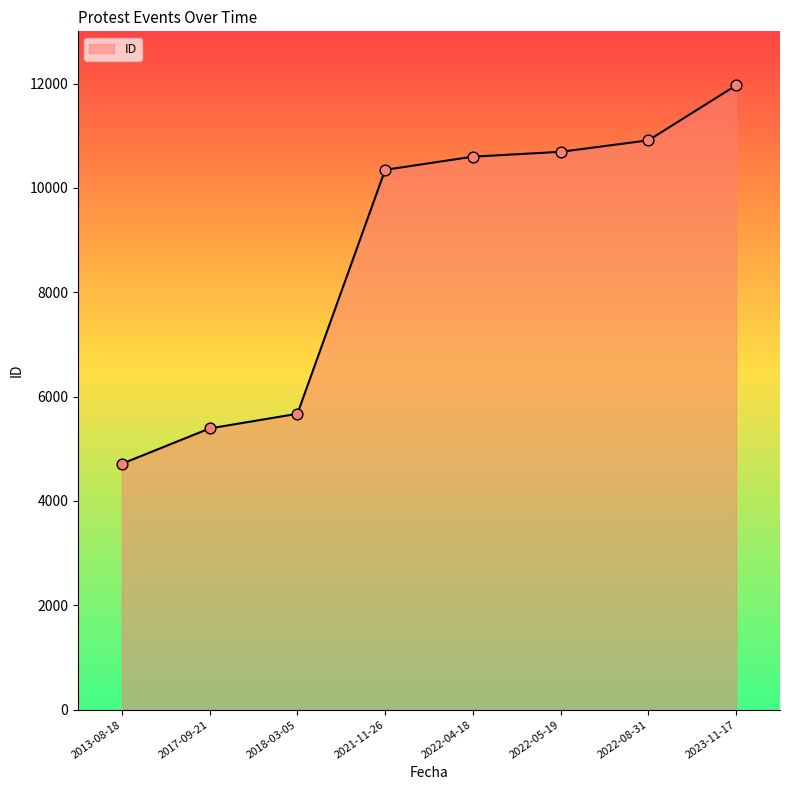

What is the ratio of the value at 2022-04-18 to the value at 2022-08-31?

1.0